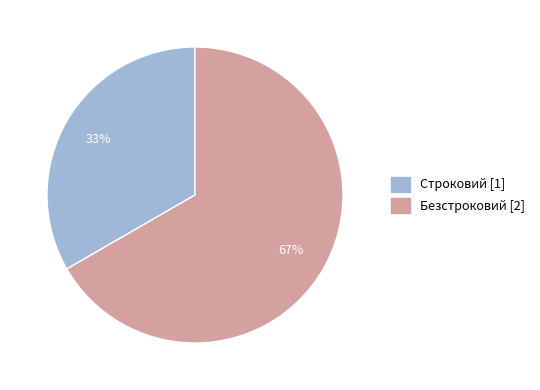

Is the sum of Строковий and Безстроковий greater than half?

Yes